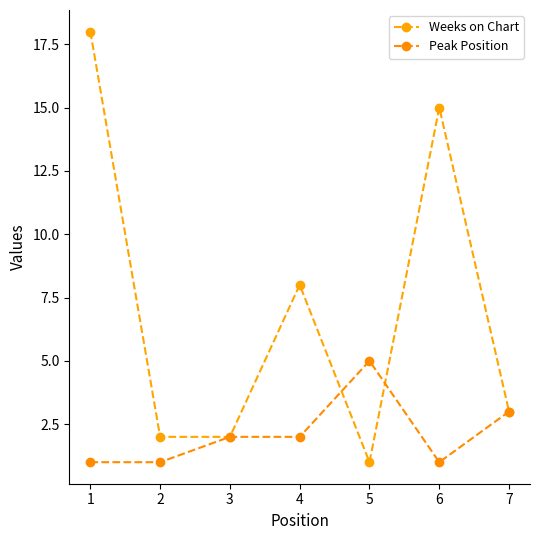

What is the sum of all Weeks on Chart values?

49